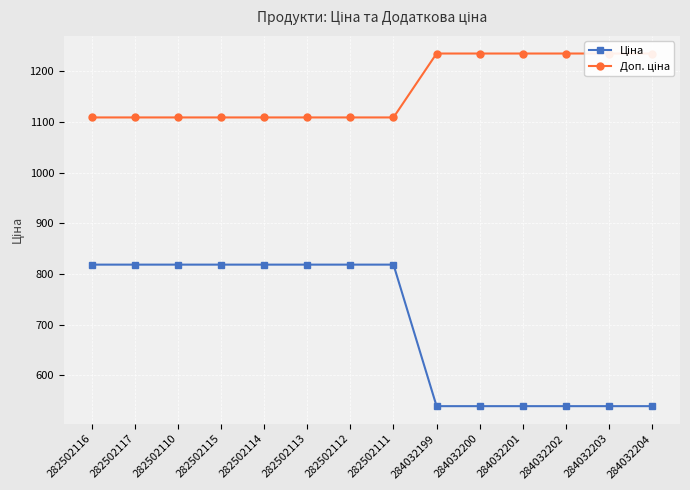

What is the value of the Доп. ціна point at the 14th from the left?

1235.4